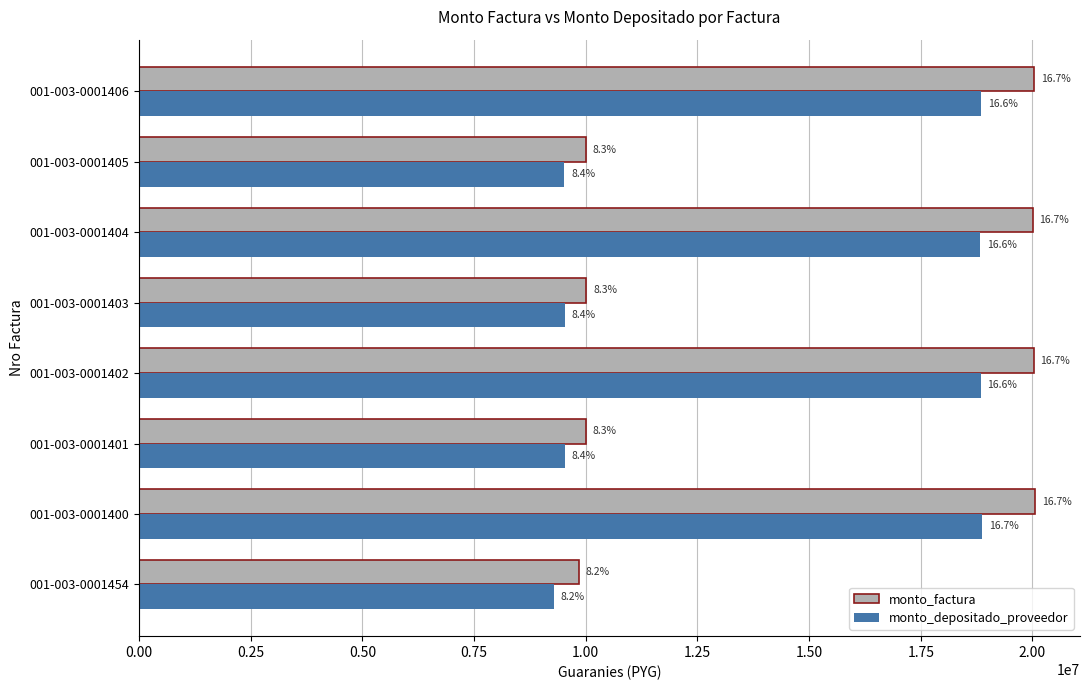

What are all the series names shown in the legend?

monto_factura, monto_depositado_proveedor